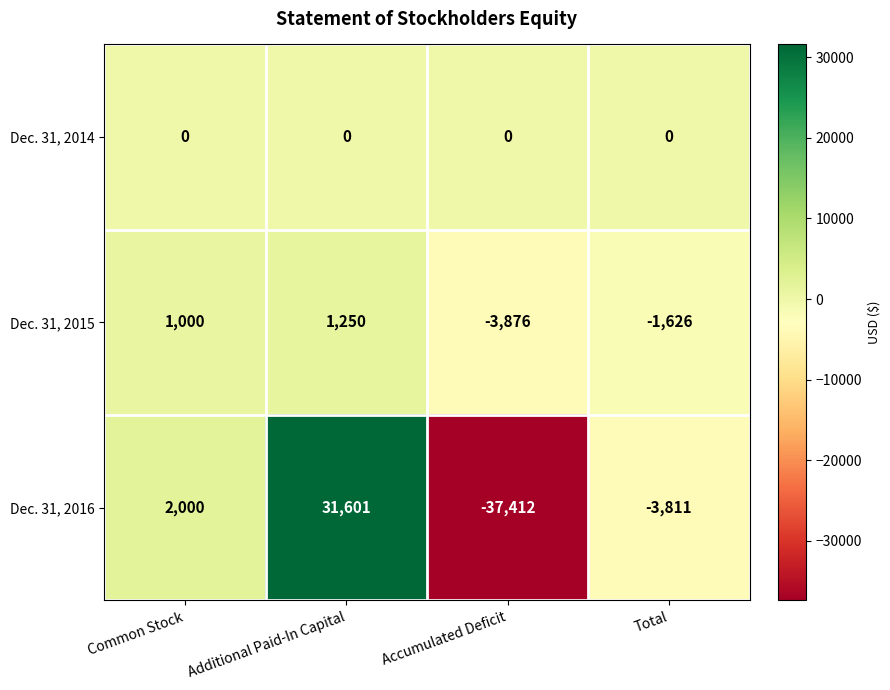

Reading left to right, extract all data points from this chart.

Dec. 31, 2014: Common Stock=0	Additional Paid-In Capital=0	Accumulated Deficit=0	Total=0
Dec. 31, 2015: Common Stock=1000	Additional Paid-In Capital=1250	Accumulated Deficit=-3876	Total=-1626
Dec. 31, 2016: Common Stock=2000	Additional Paid-In Capital=31601	Accumulated Deficit=-37412	Total=-3811